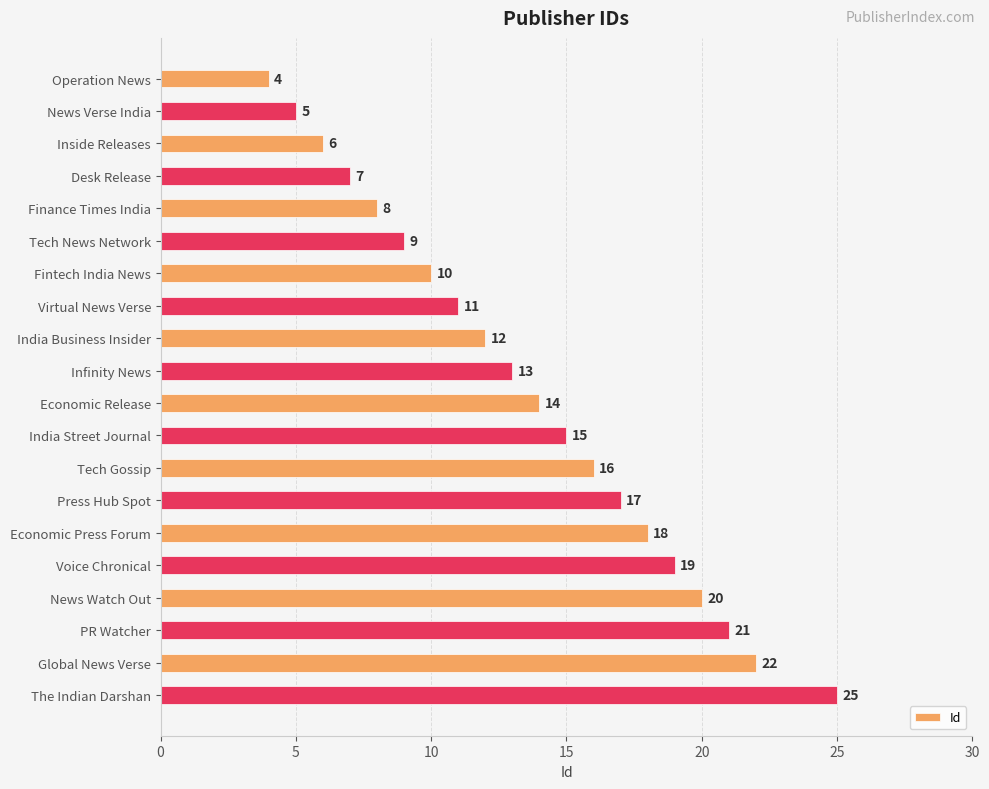

What is the ratio of the value at Inside Releases to the value at Economic Release?

0.4